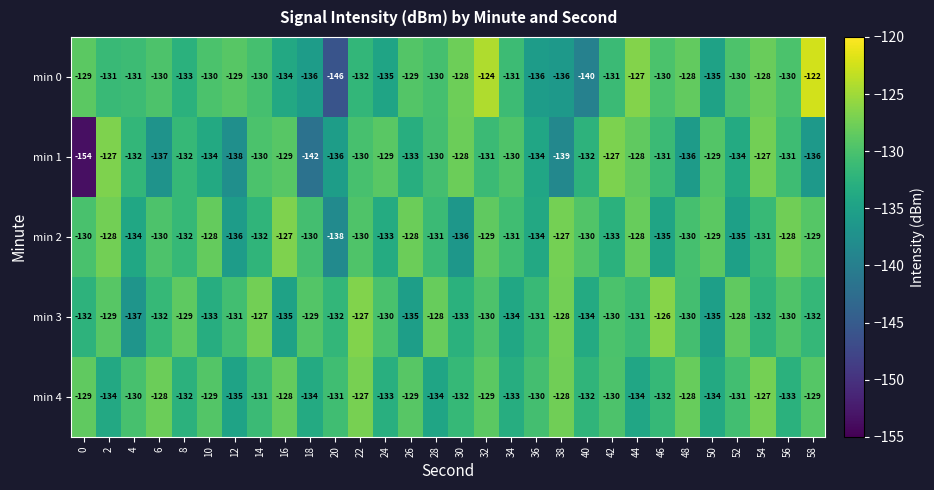

What is the average value of the min 4 series?

-131